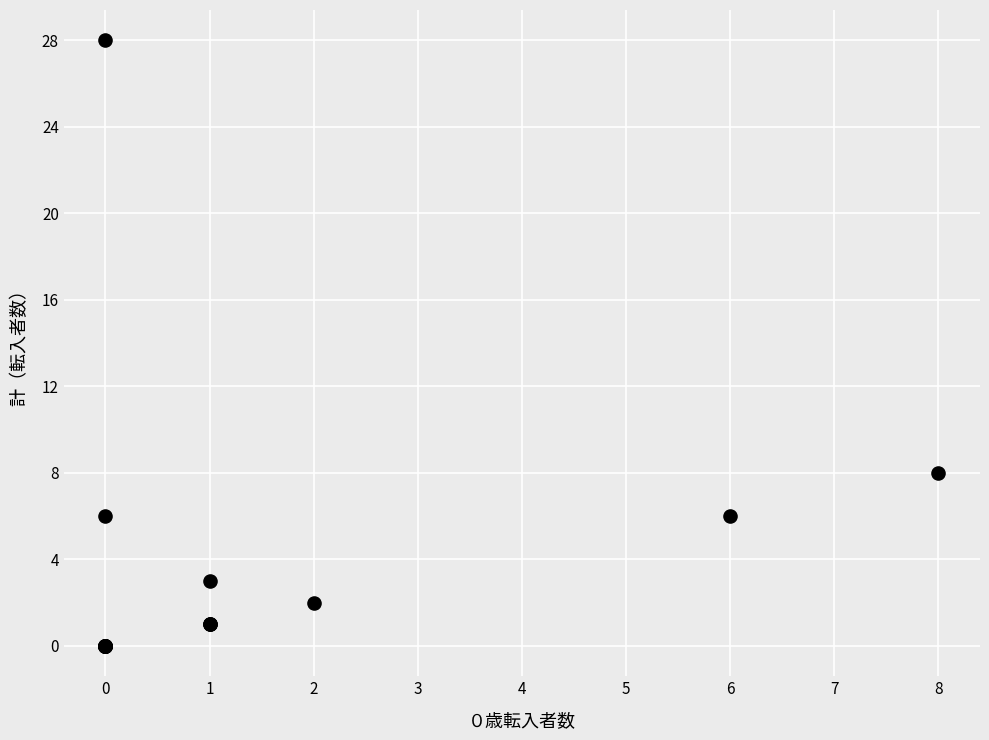

What Y value in the scatter plot is closest to 14?

8